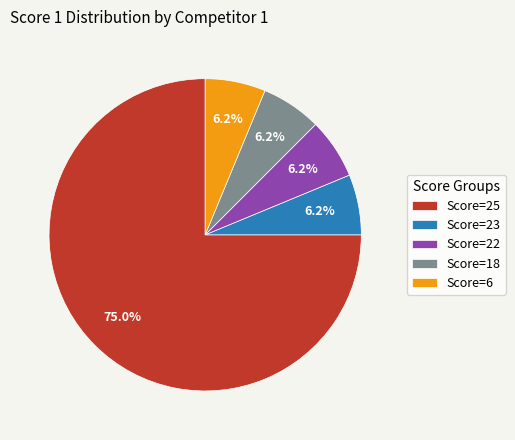

Count the number of slices in the pie.

5